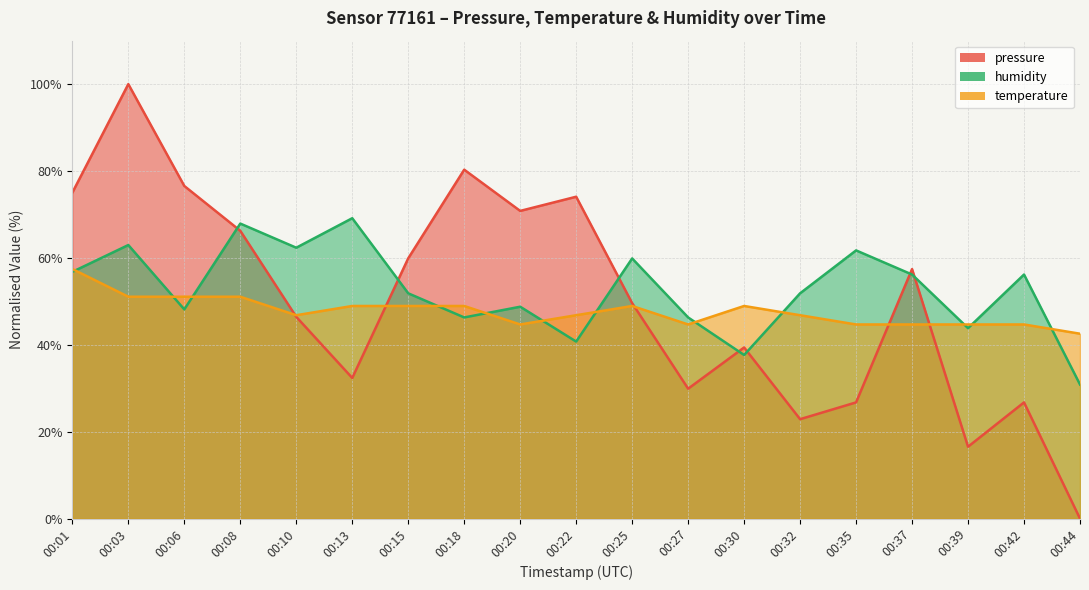

Which has a higher value, 00:20 or 00:35?

00:20